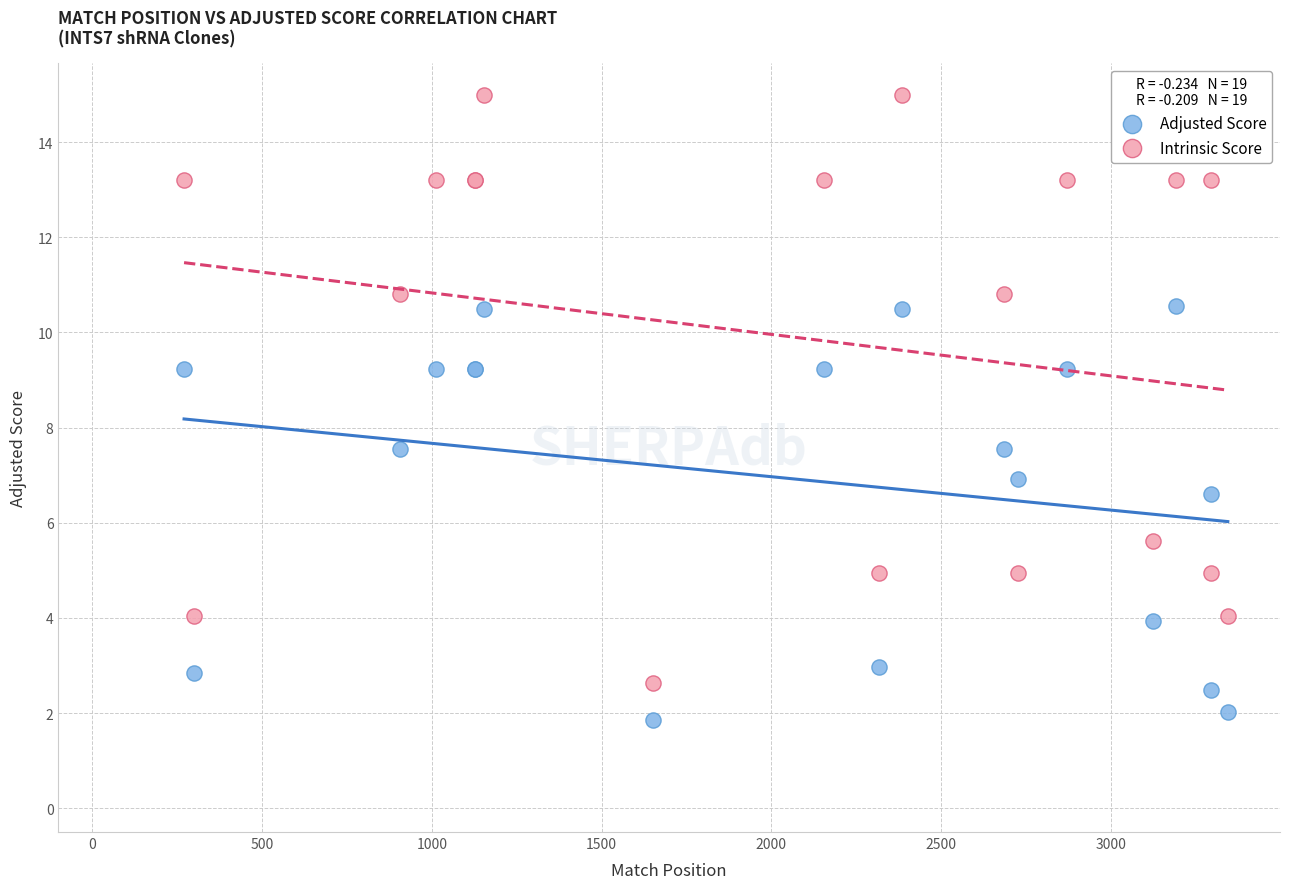

Which series has the largest Y range (max minus min)?

Intrinsic Score